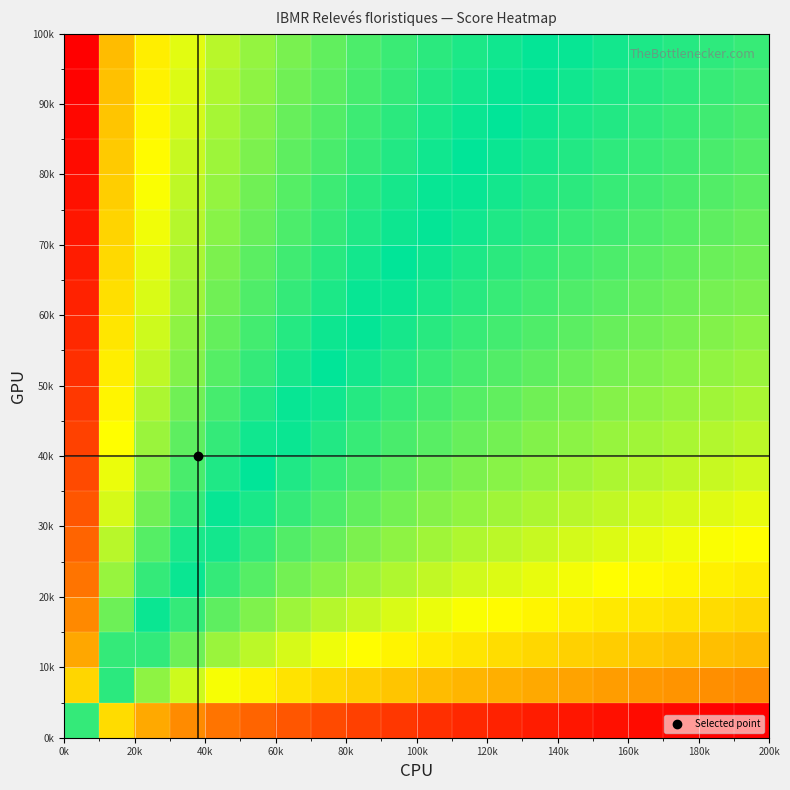

What is the greatest value displayed?

1.0